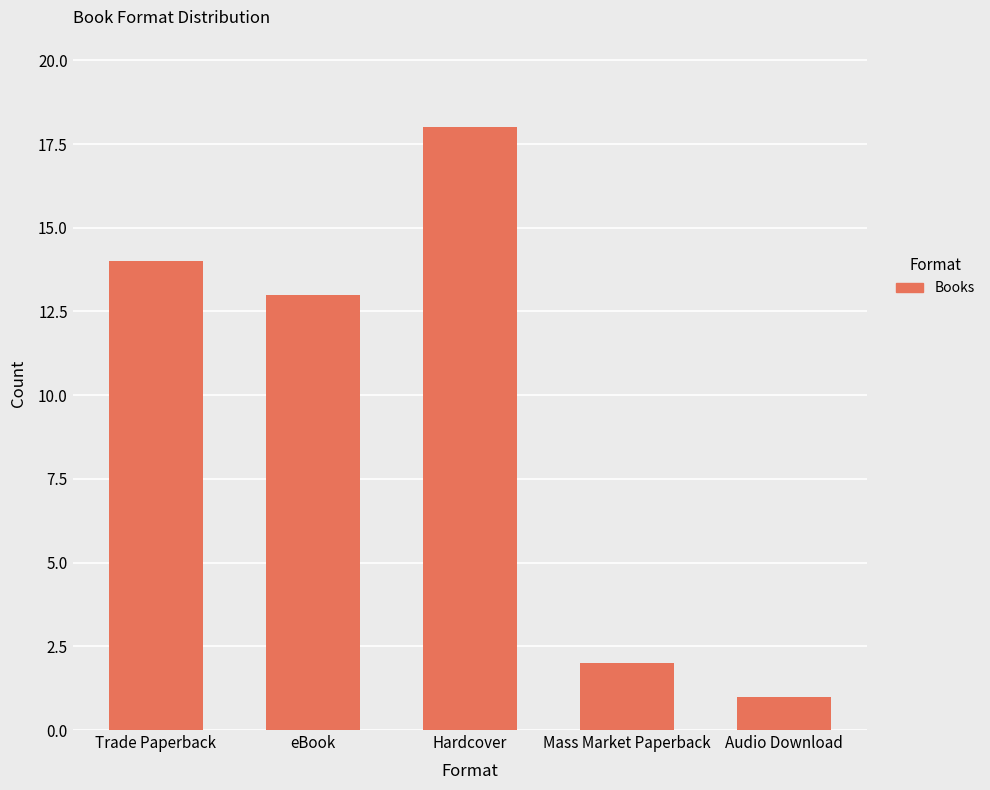

What is the greatest value displayed?

18